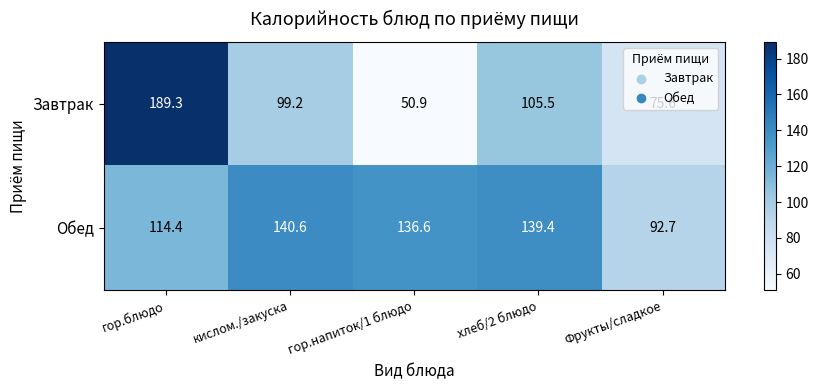

What is the difference between the maximum and minimum values in the Обед series?

47.9